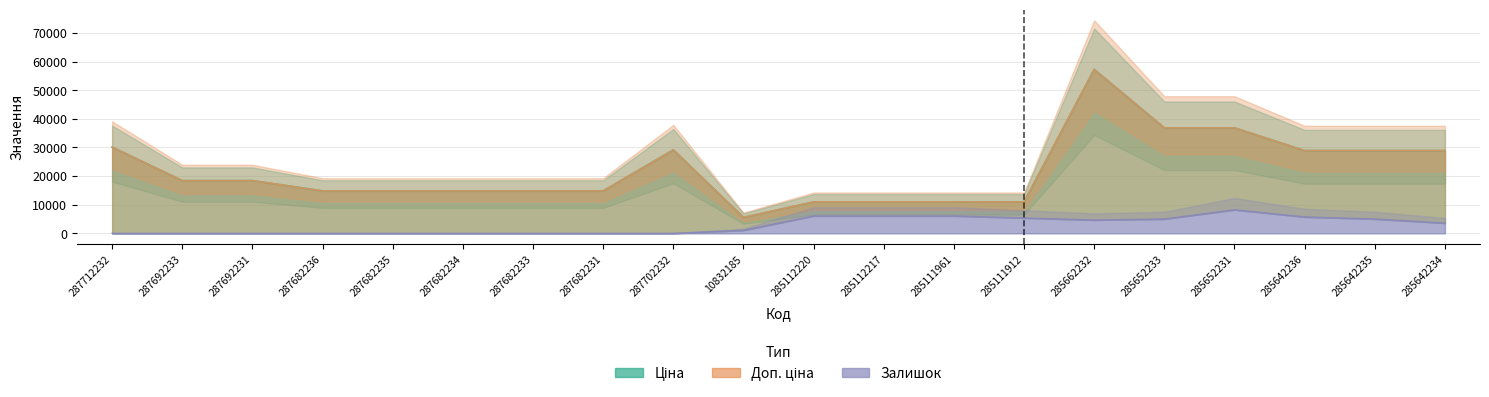

True or false: Залишок and Ціна intersect in this chart.

False